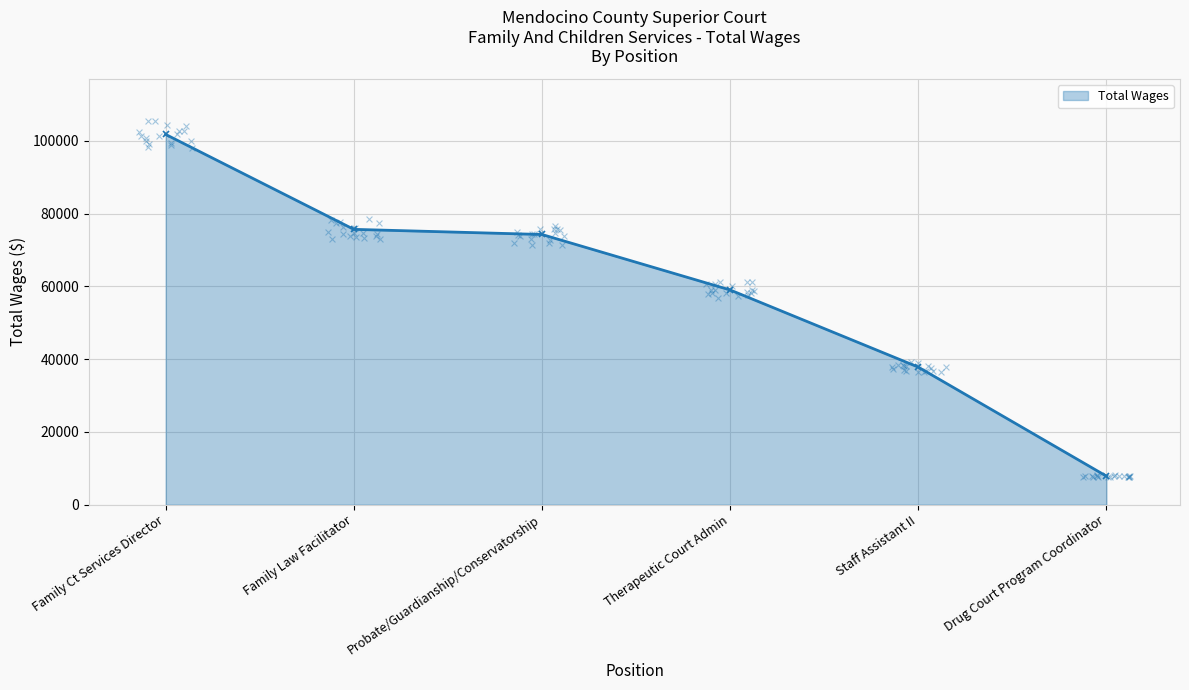

Between Family Ct Services Director and Probate/Guardianship/Conservatorship, which is larger?

Family Ct Services Director